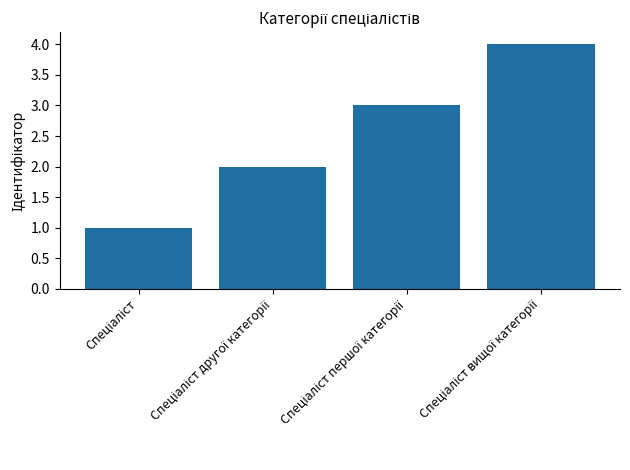

What is the difference between the maximum and minimum values?

3